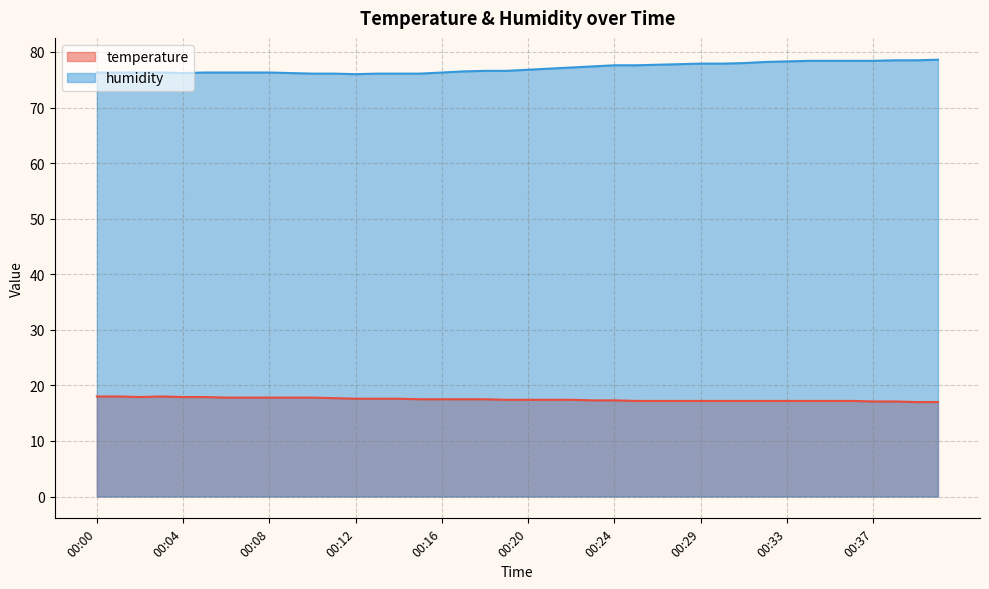

How many interior local valleys does the humidity series have?

2